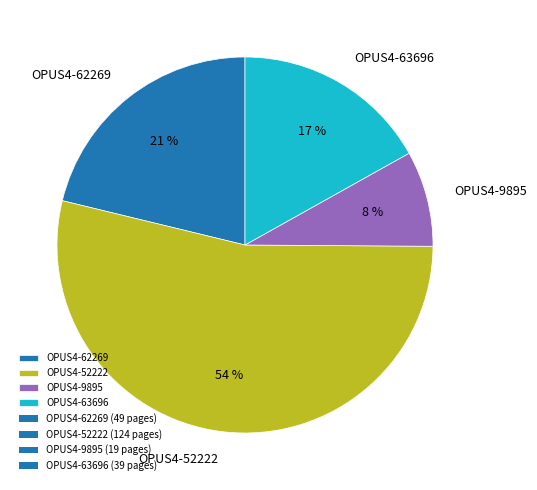

True or false: OPUS4-9895 accounts for 8% of the total.

True